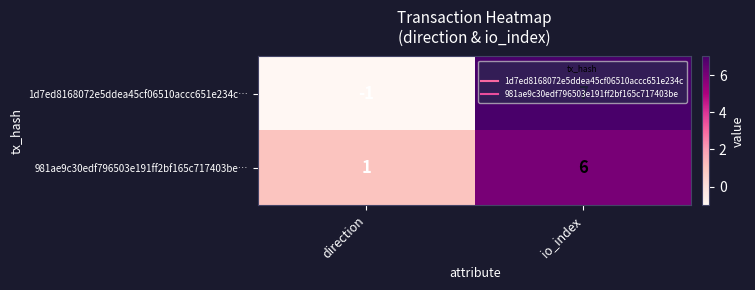

At which category is the sum across all series the highest?

io_index